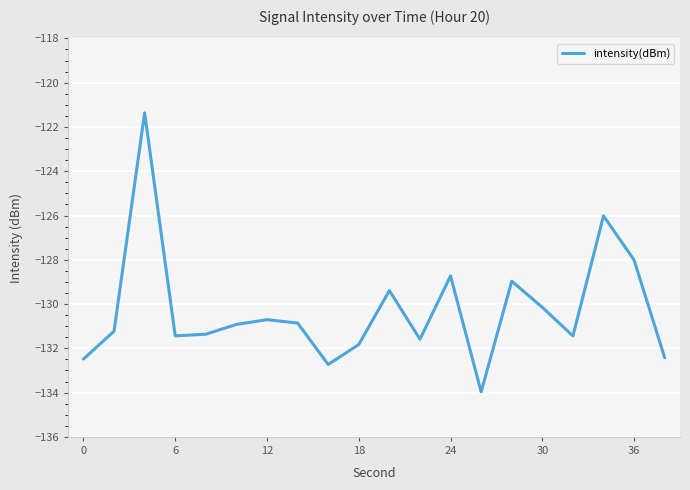

What is the minimum value shown in the chart?

-134.0